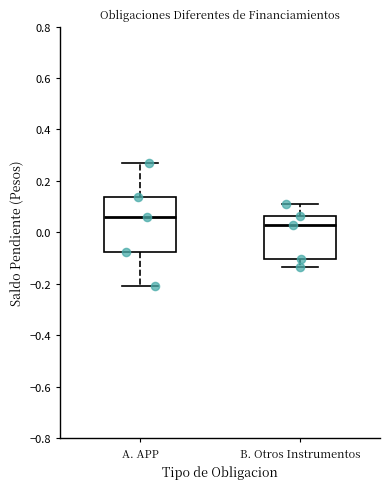

Which box has the highest median line?

A. APP